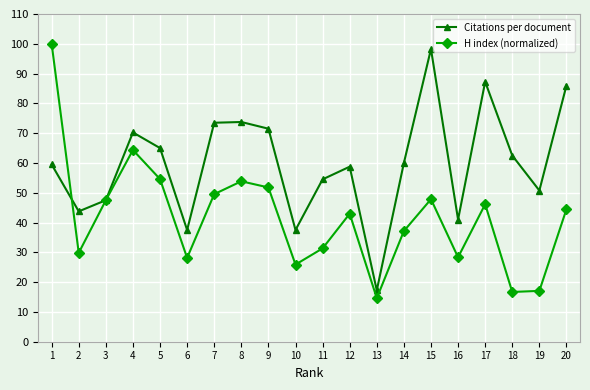

Read the Citations per document value at 10.

37.5